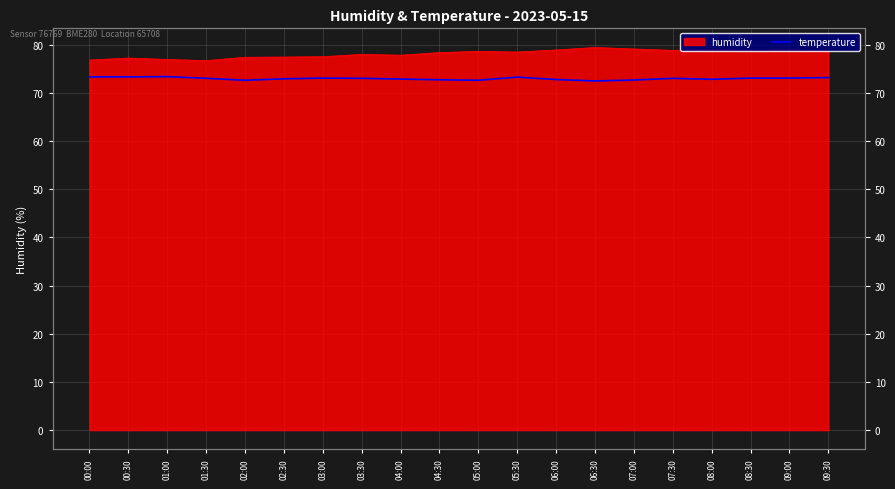

The value at 02:00 is 72.6. True or false?

True